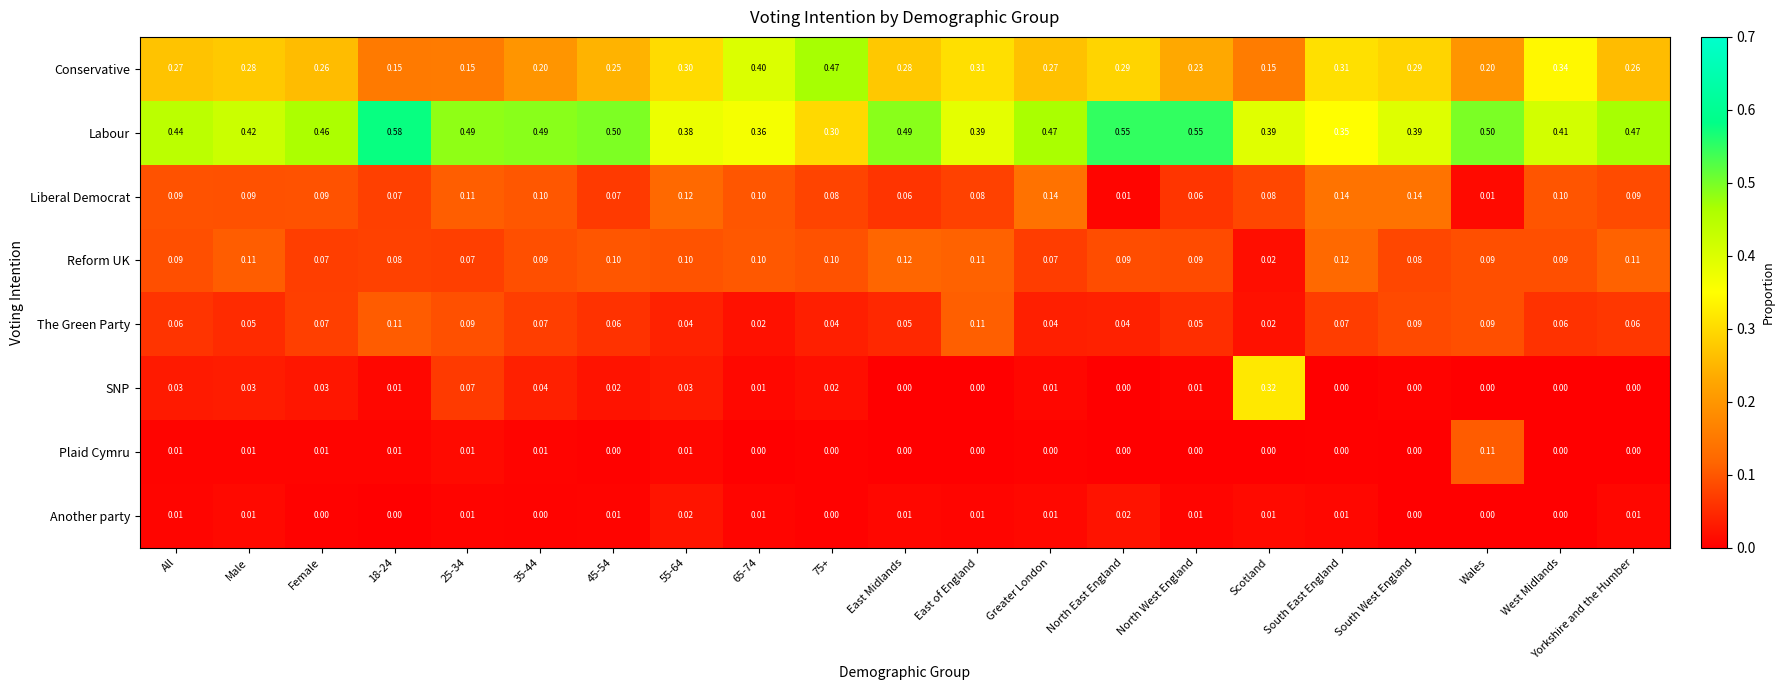

Is the value of Plaid Cymru at 75+ greater than the value of The Green Party at Greater London?

No